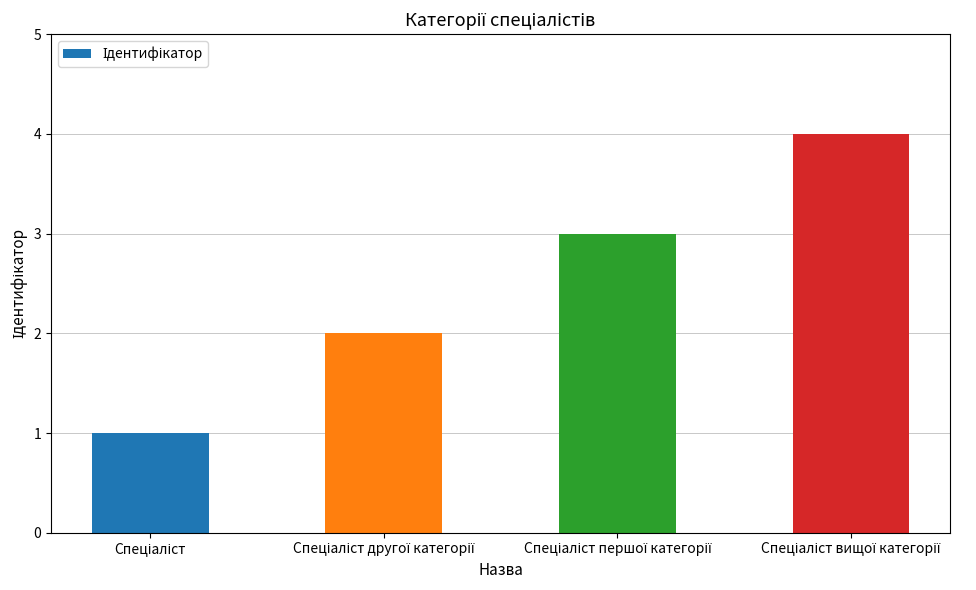

How many categories are shown in the chart?

4